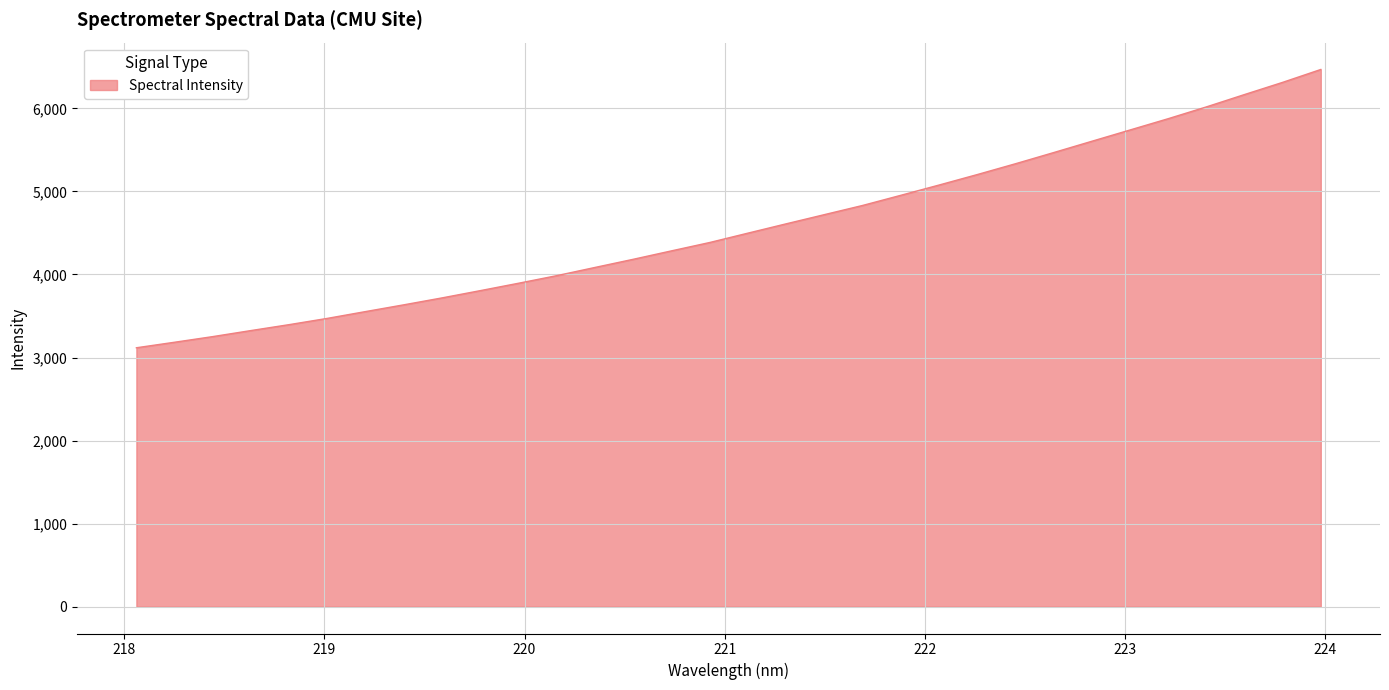

What is the smallest value displayed?

3117.5